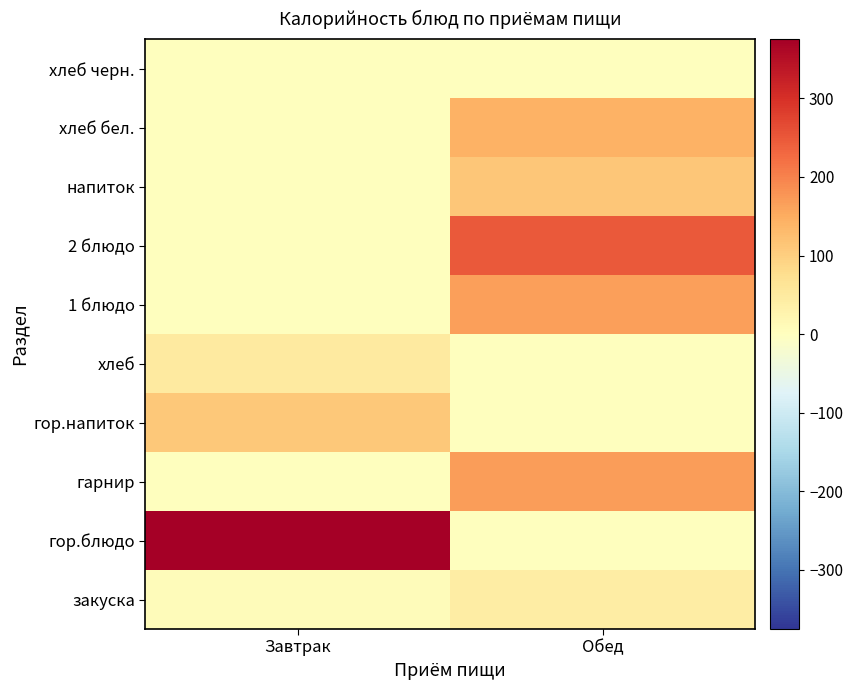

Reading left to right, extract all data points from this chart.

закуска: Завтрак=6.0	Обед=43.9
гор.блюдо: Завтрак=375.4	Обед=0.0
гарнир: Завтрак=0.0	Обед=168.2
гор.напиток: Завтрак=111.1	Обед=0.0
хлеб: Завтрак=47.2	Обед=0.0
1 блюдо: Завтрак=0.0	Обед=164.7
2 блюдо: Завтрак=0.0	Обед=246.5
напиток: Завтрак=0.0	Обед=112.0
хлеб бел.: Завтрак=0.0	Обед=141.6
хлеб черн.: Завтрак=0.0	Обед=0.0